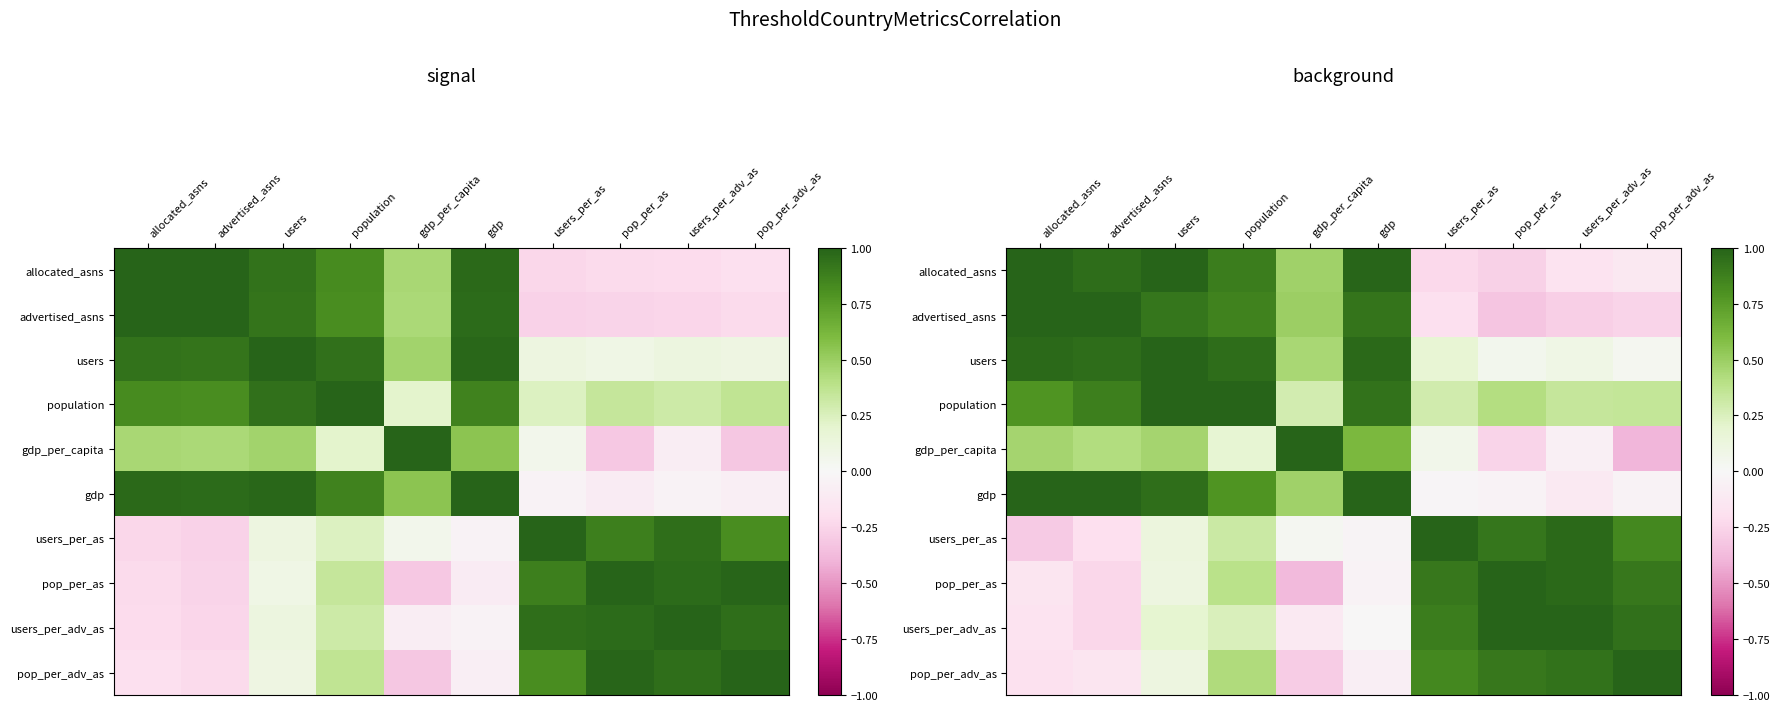

Is the value of advertised_asns at gdp_per_capita greater than the value of users_per_as at population?

Yes